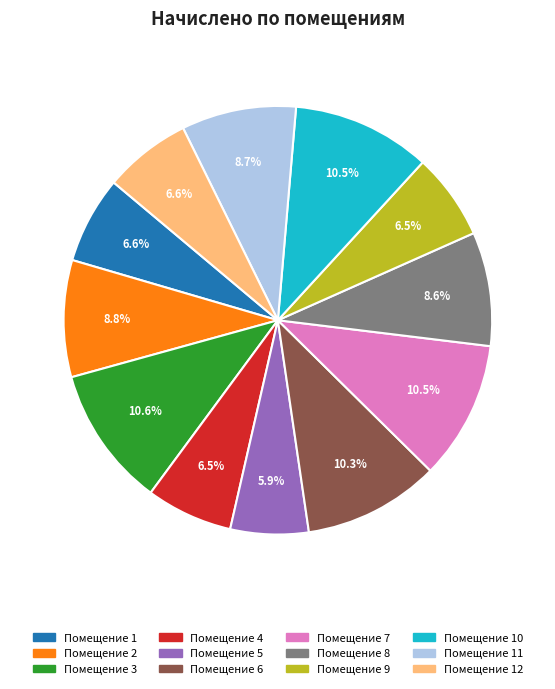

Does any single category account for the majority?

No